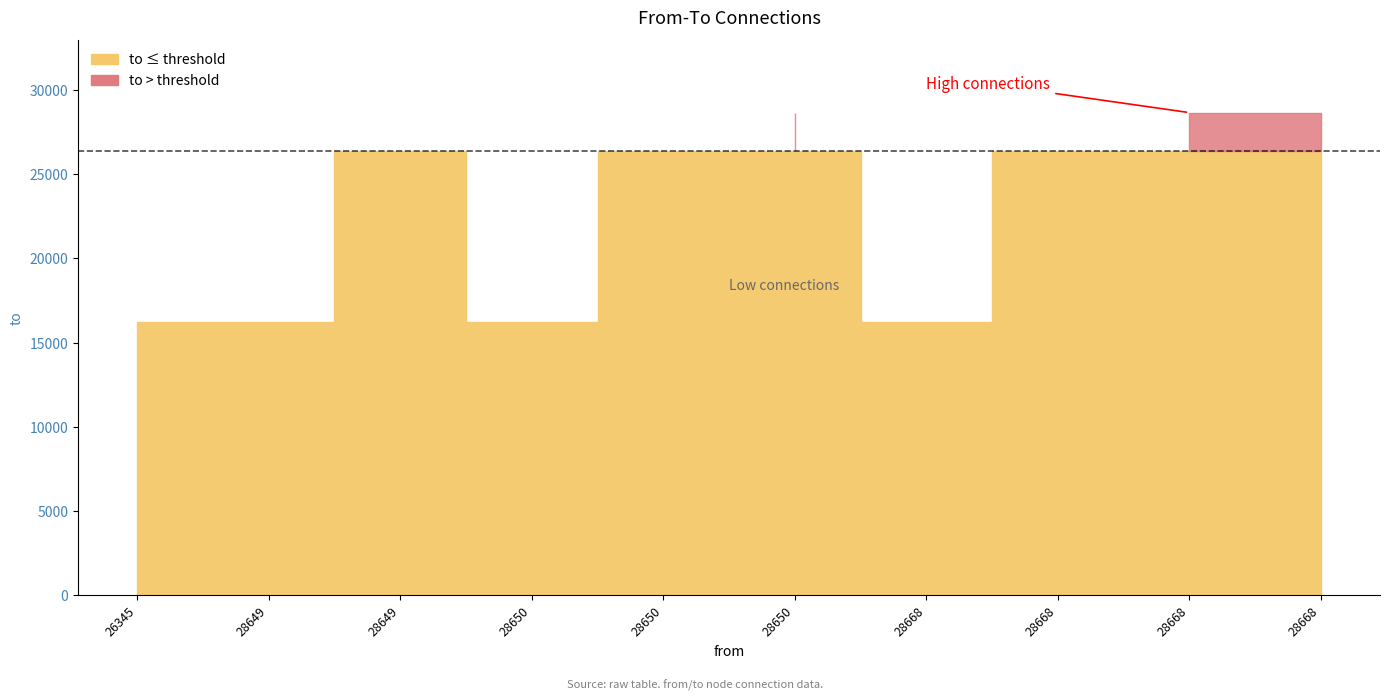

Is it true that the value at 28650 is 16192?

True